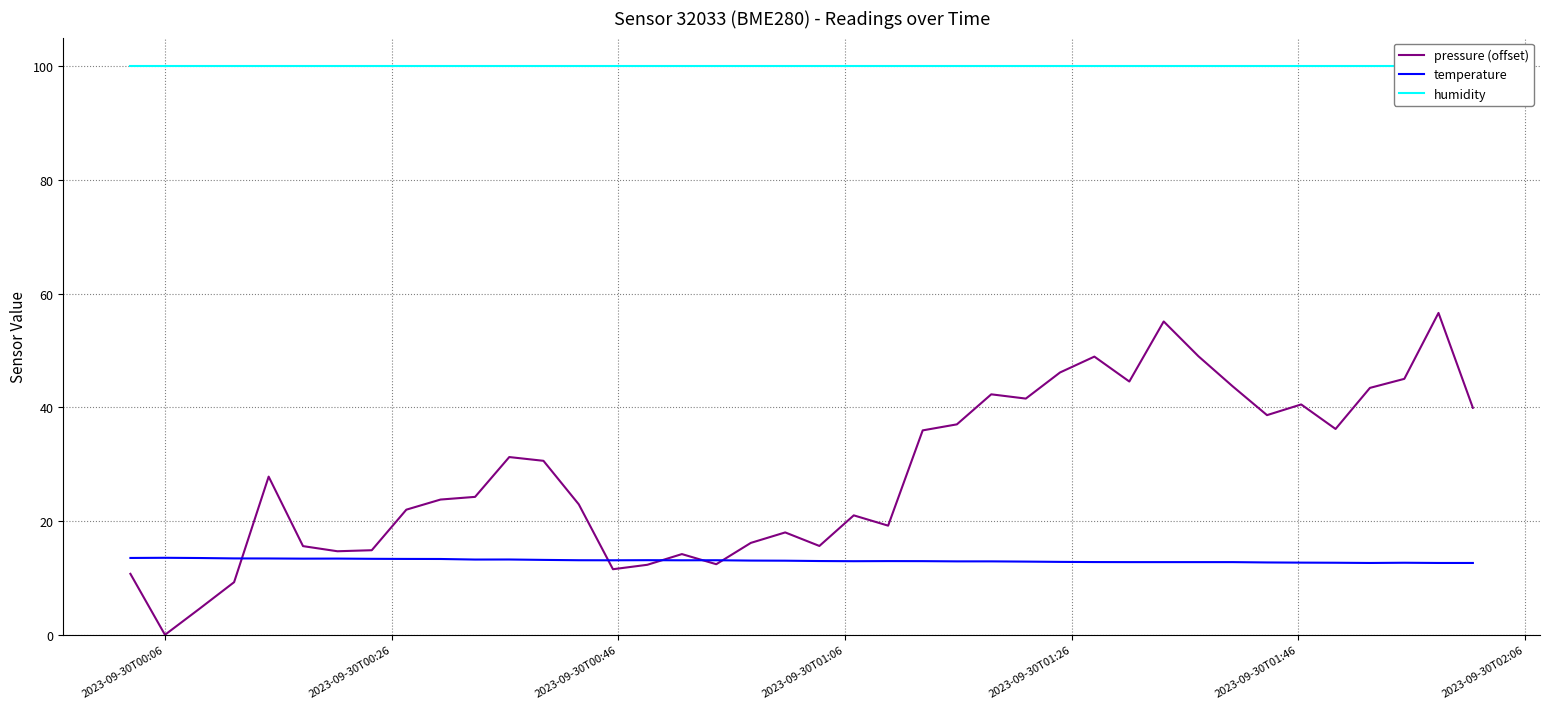

What is the minimum value for temperature?

12.6